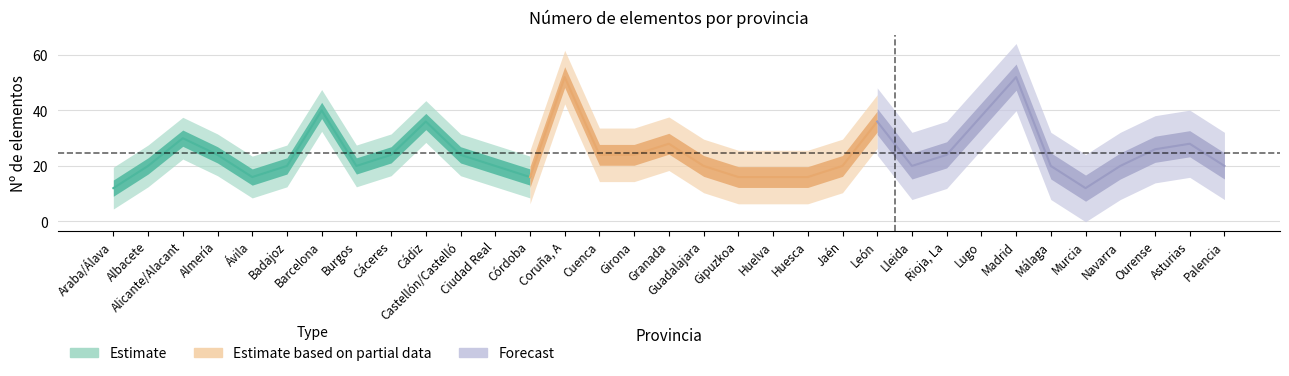

How many interior local valleys (lower than both neighbors) does the data have?

5